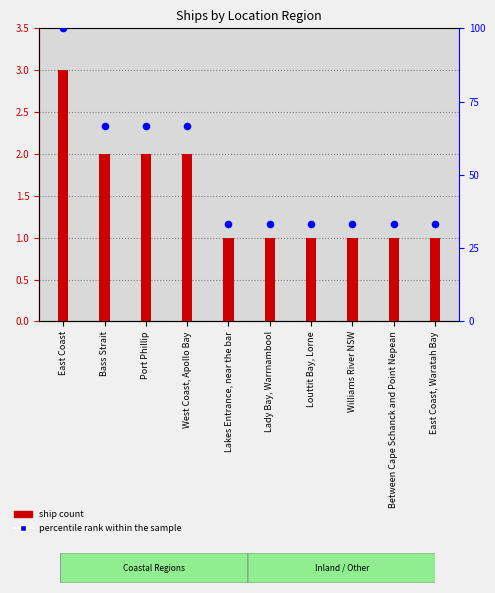

At which category is the sum across all series the highest?

East Coast